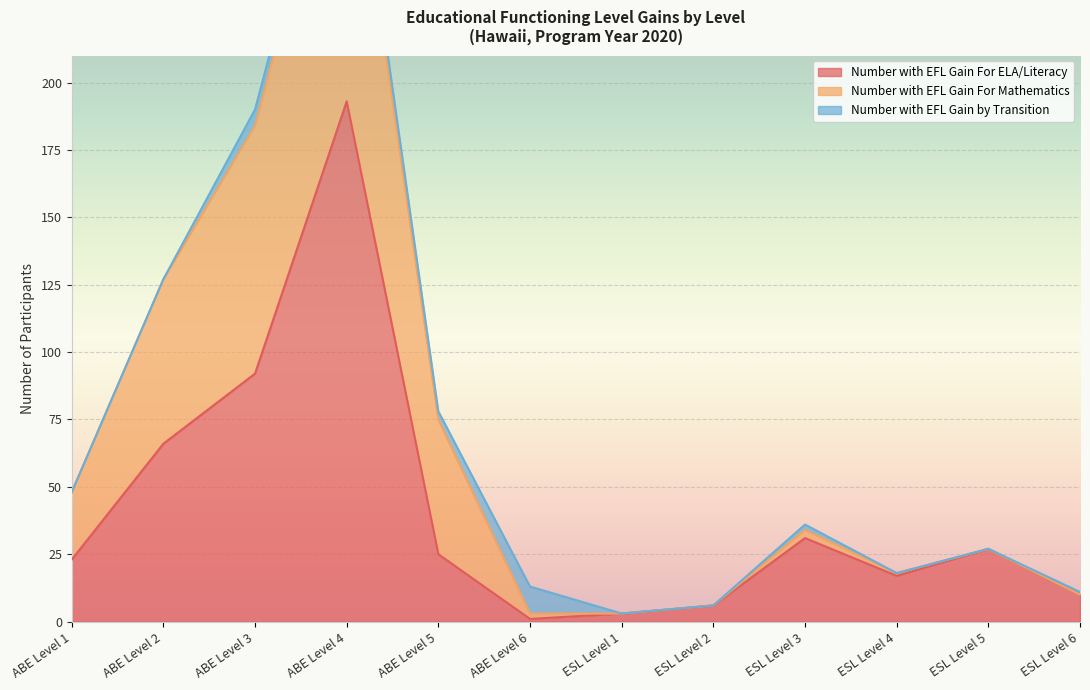

Where is Number with EFL Gain For Mathematics nearest to the value 59?

ABE Level 2